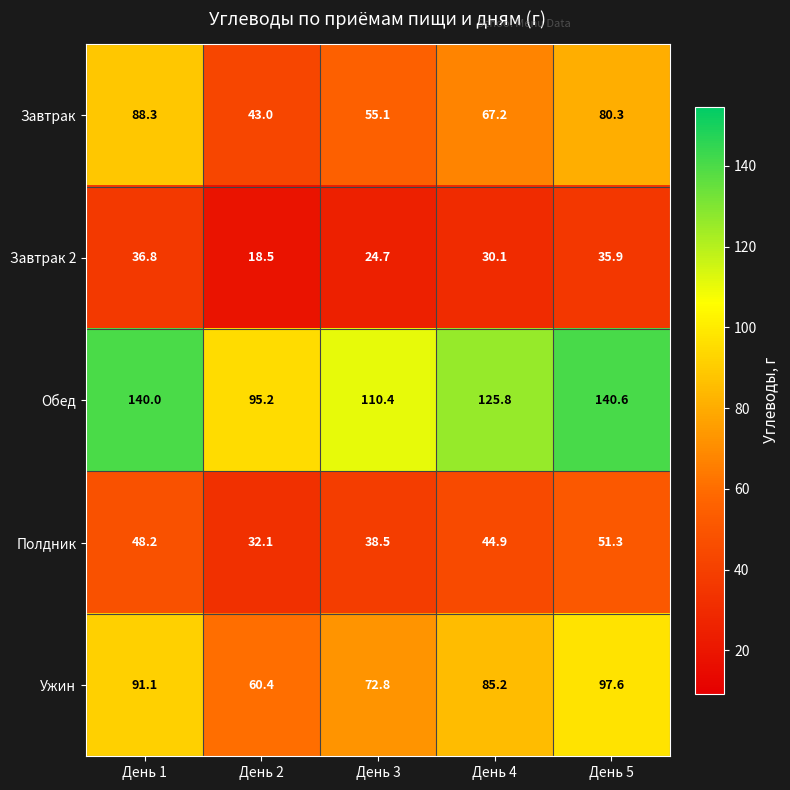

What is the approximate value of Полдник at День 5?

51.3